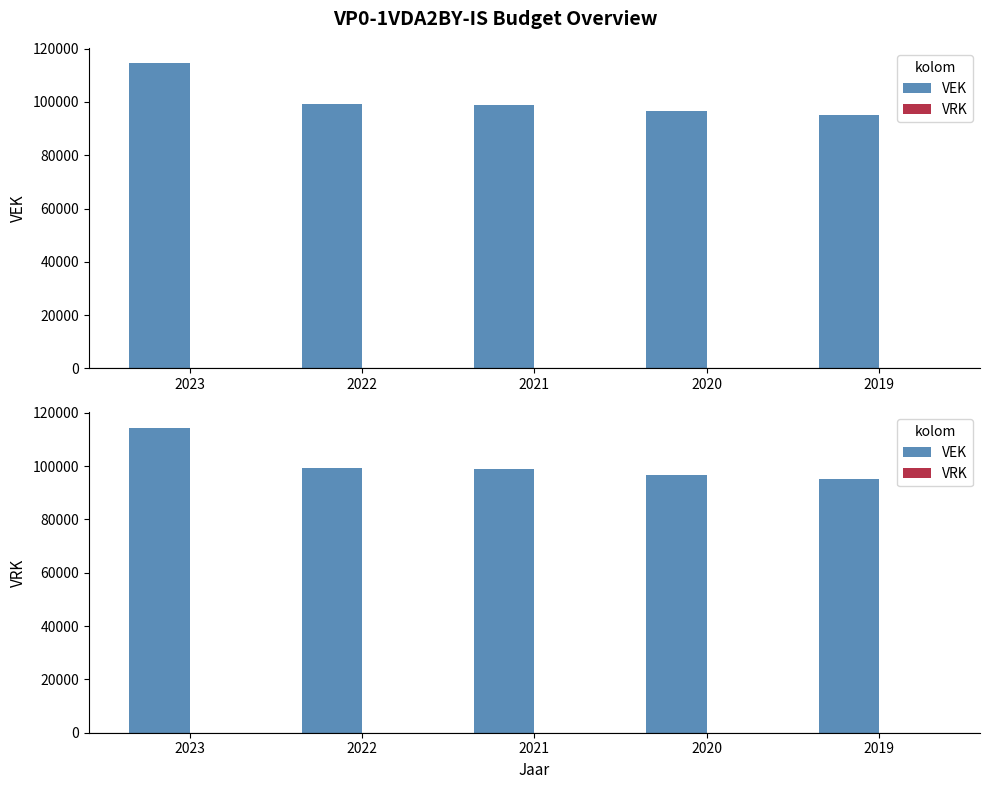

Rank the categories by VRK value from highest to lowest.

2023, 2022, 2021, 2020, 2019